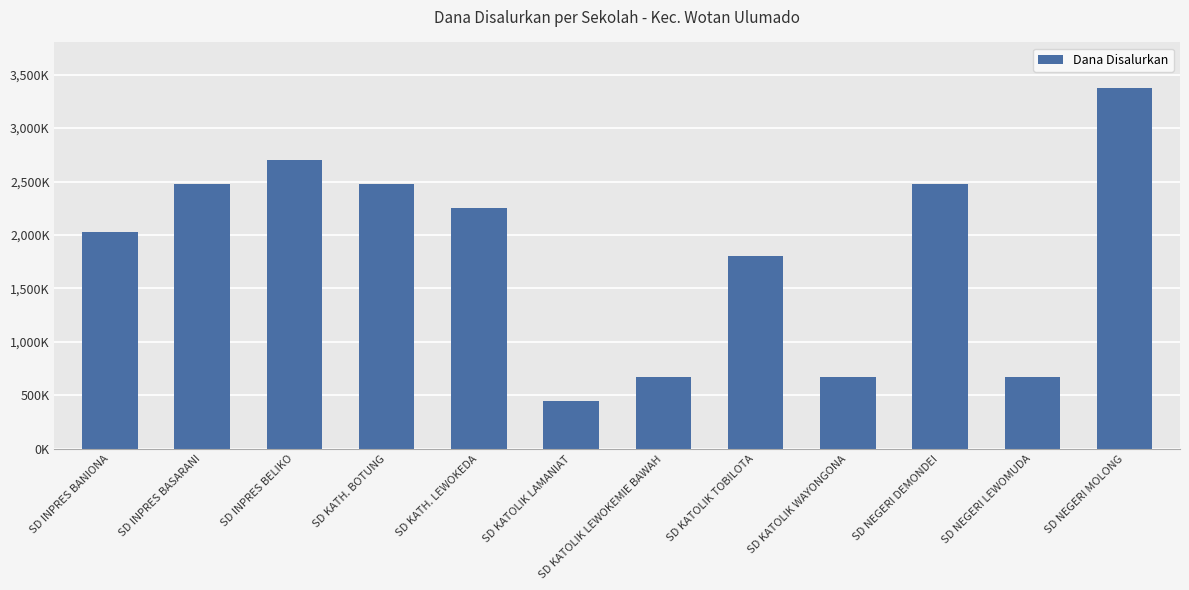

Does the chart contain any negative values?

No